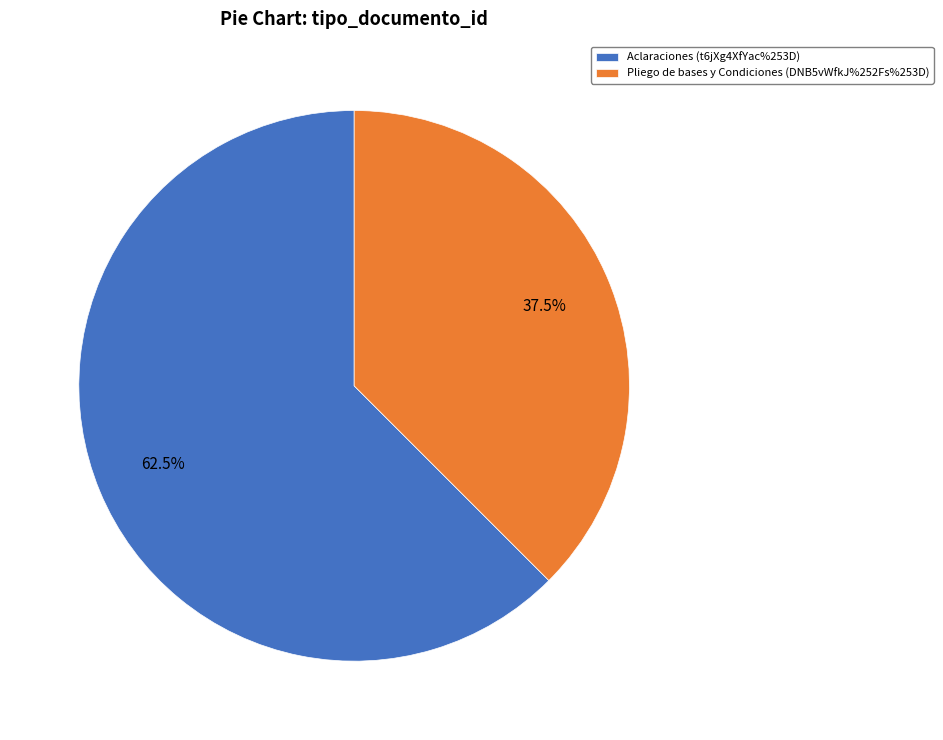

Is it true that Aclaraciones (t6jXg4XfYac%253D) is 69% of the pie?

False